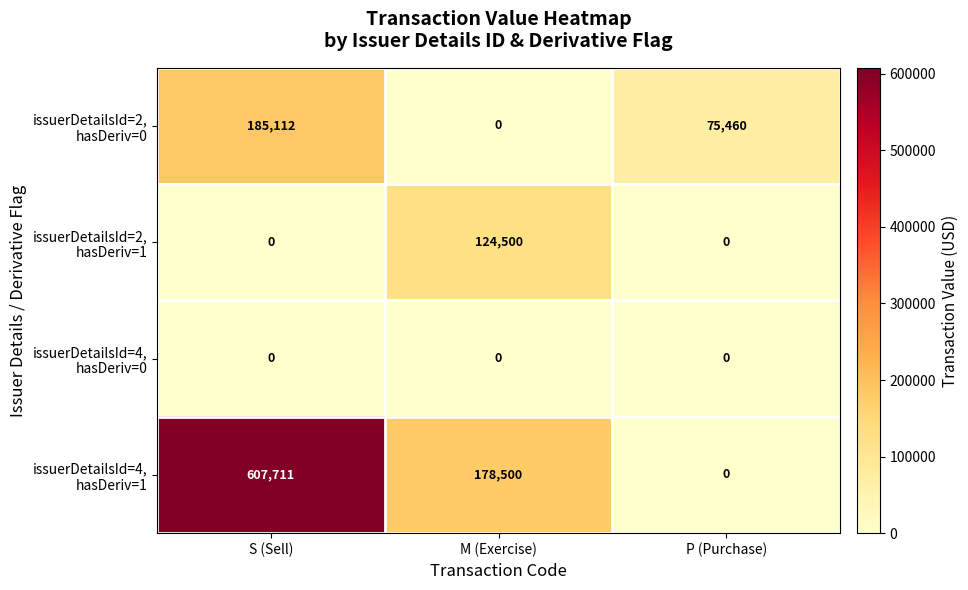

At which category is the sum across all series the highest?

S (Sell)